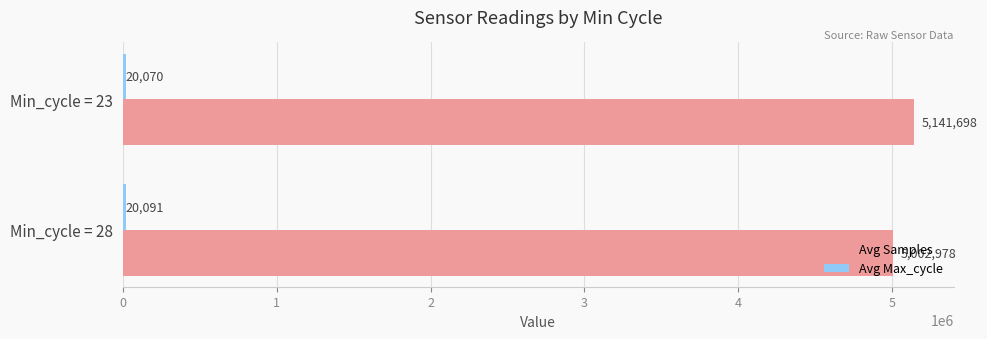

What is the average value of the Avg Samples series?

5072338